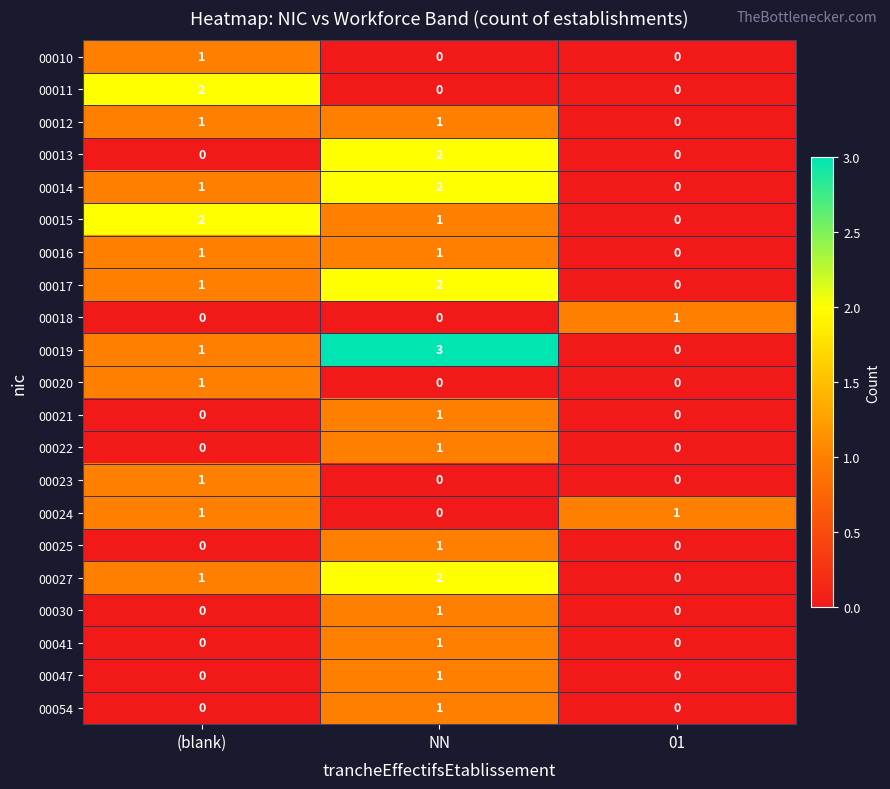

Is the value of 00018 at (blank) greater than the value of 00025 at NN?

No